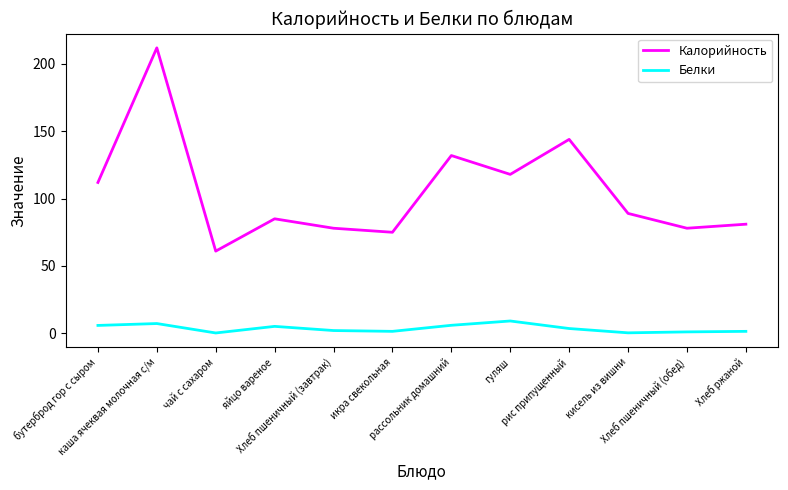

How many values in the Калорийность series are below 89?

6